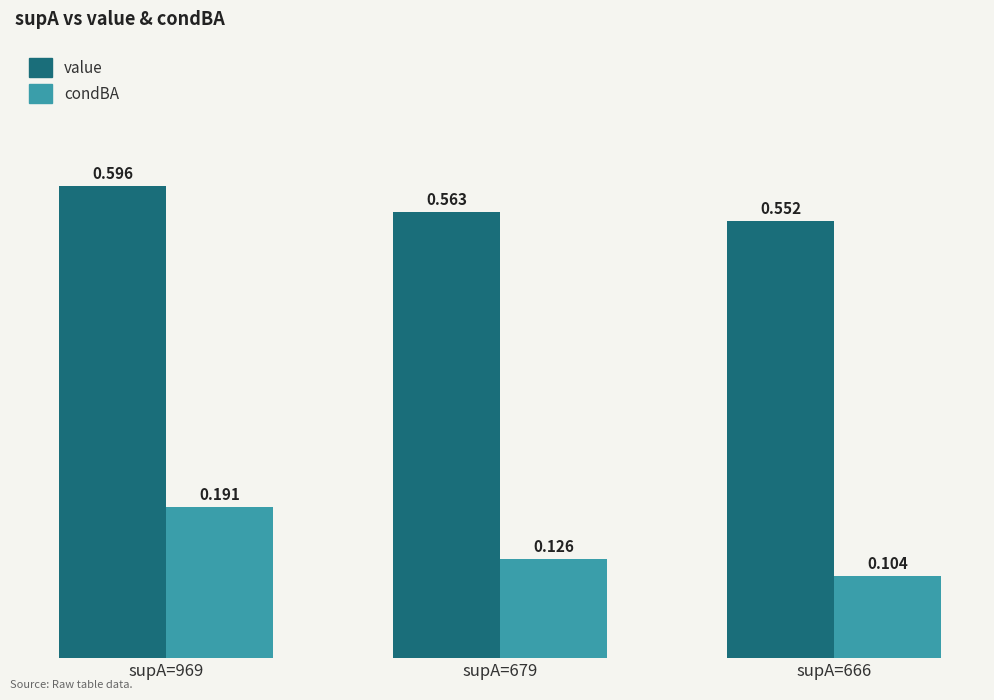

List the series in order of their peak value, highest first.

value, condBA